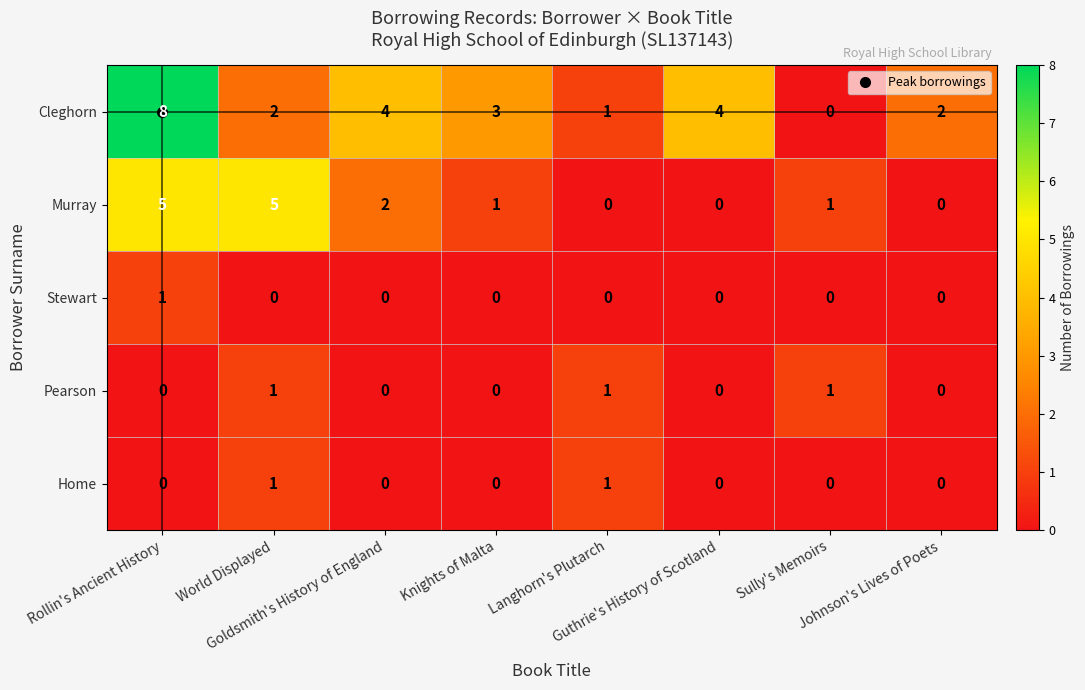

What is the sum of all Murray values?

14